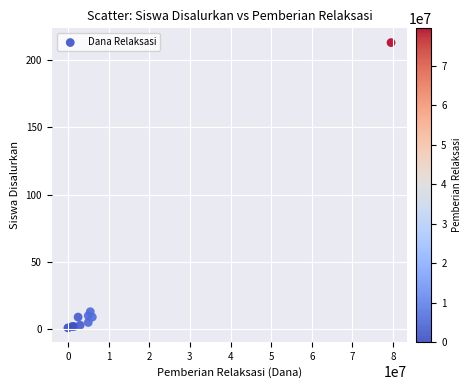

What Y value in the scatter plot is closest to 107?

13